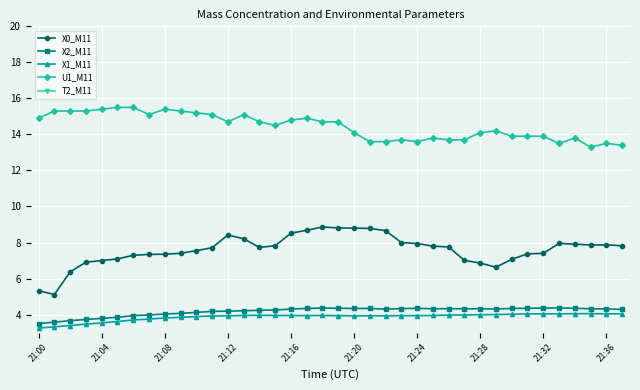

True or false: X0_M11 and U1_M11 cross at least once.

False